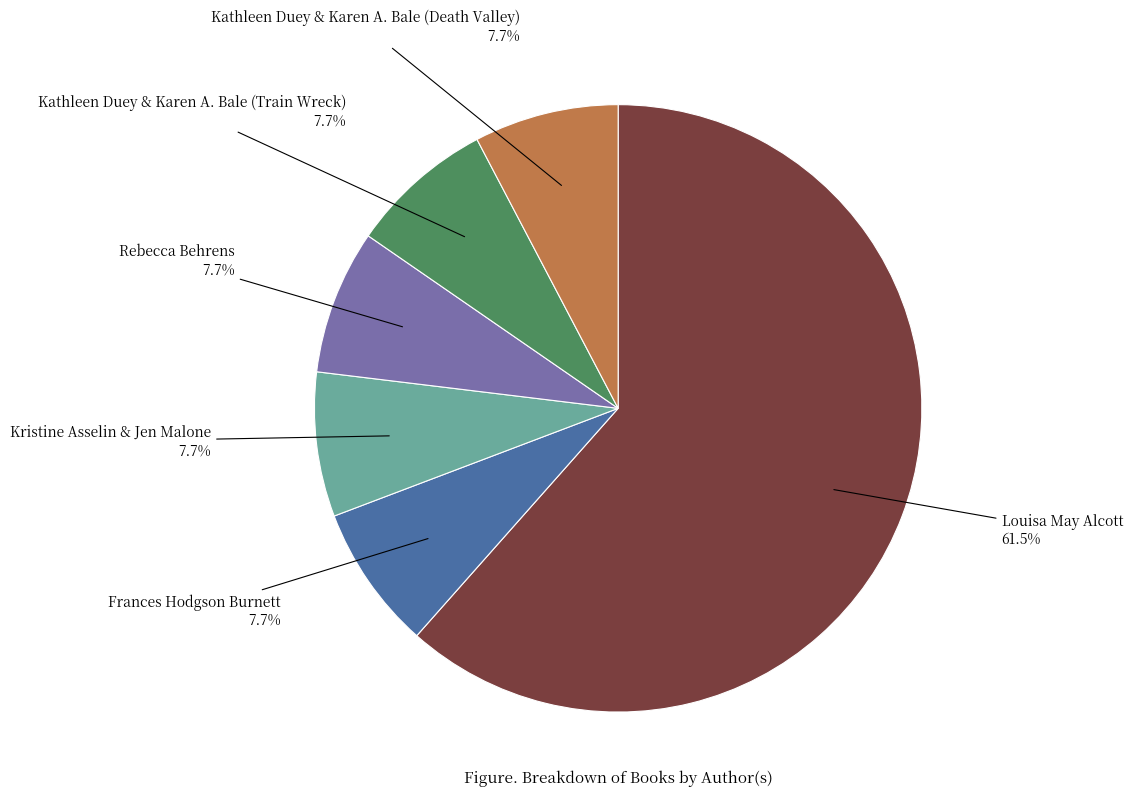

Does Frances Hodgson Burnett account for over 50% of the chart?

No